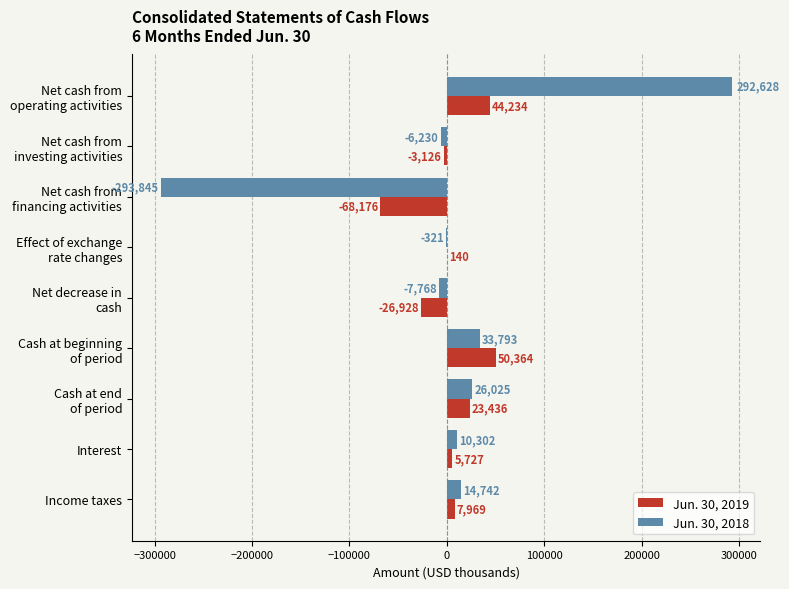

Which series has the largest total across all categories?

Jun. 30, 2018